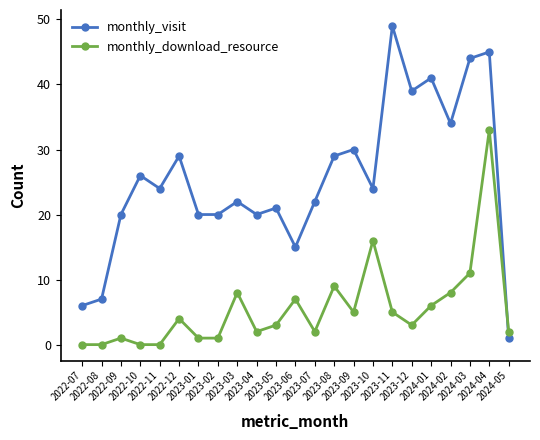

Does the chart have visible grid lines?

No